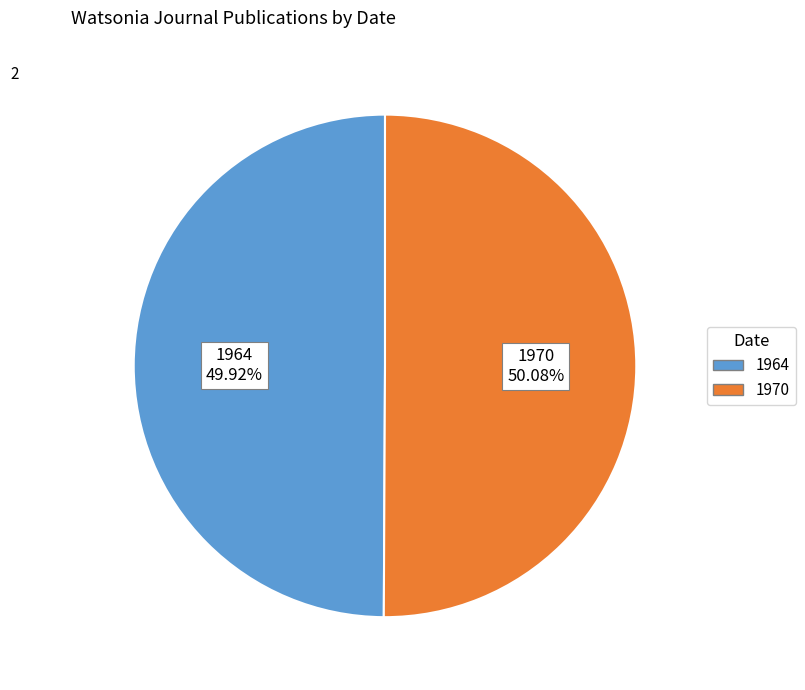

How many segments does this pie chart have?

2